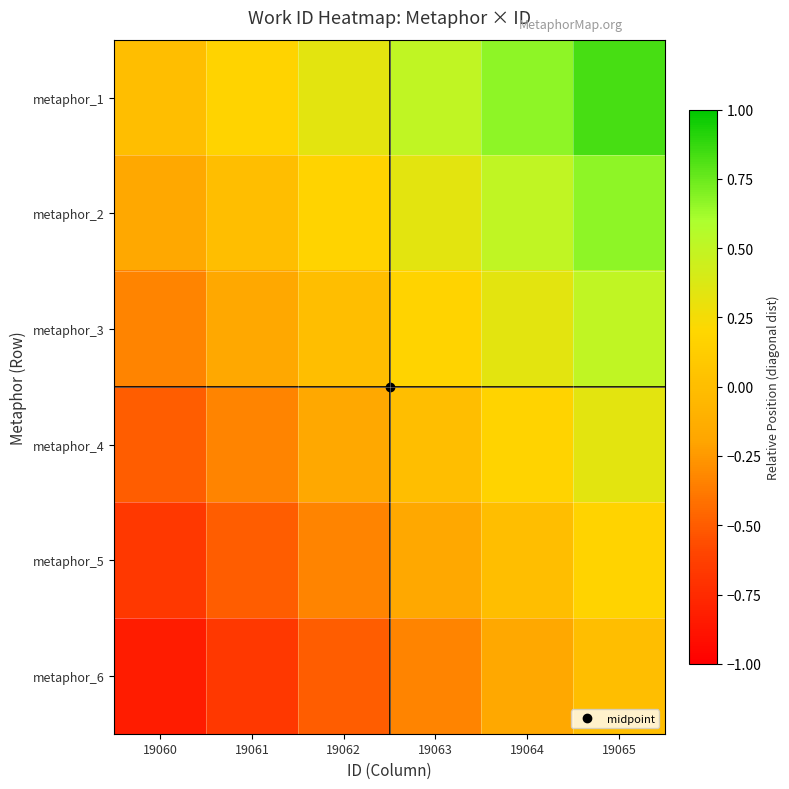

At how many categories does at least one series exceed 0?

5